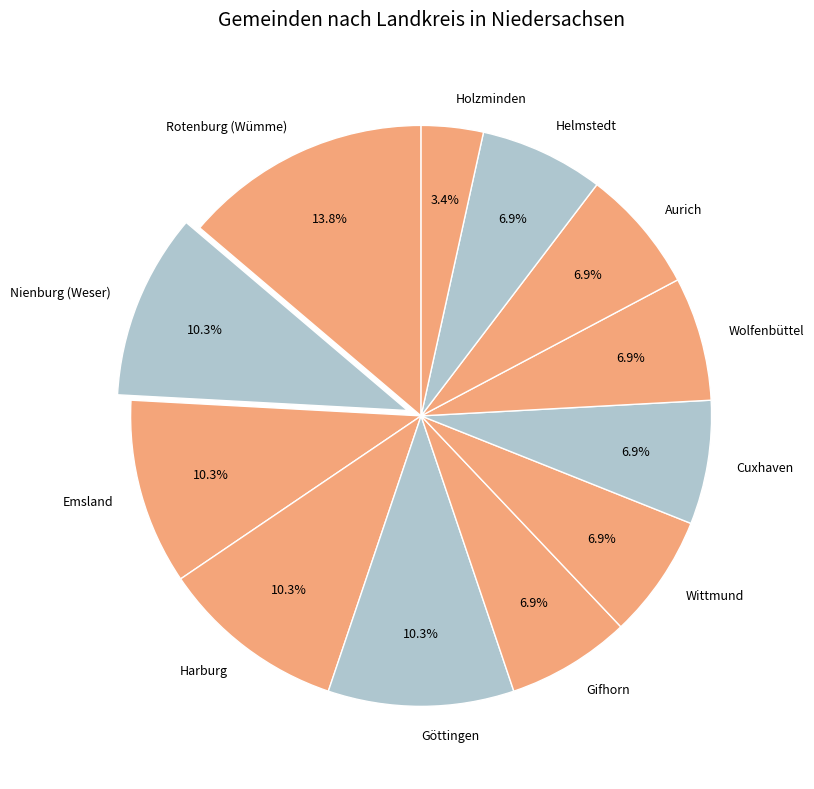

Count the number of slices in the pie.

12